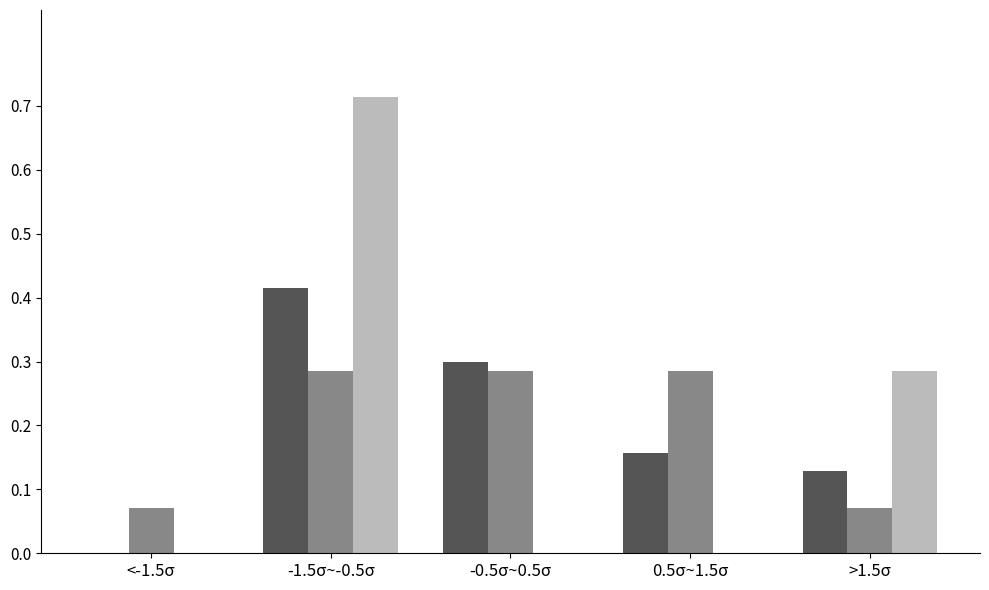

At which category is the sum across all series the highest?

-1.5σ~-0.5σ